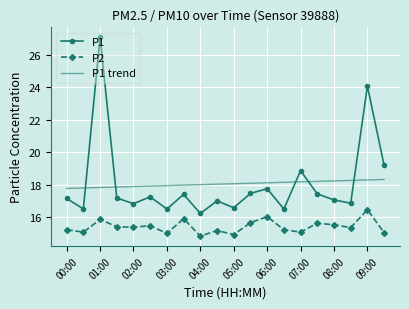

True or false: P2 and P1 intersect in this chart.

False